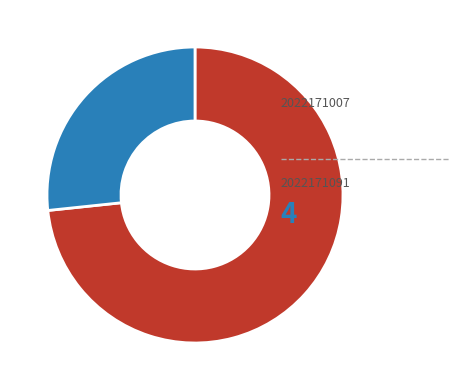

Is there any slice that represents more than half of the pie?

Yes